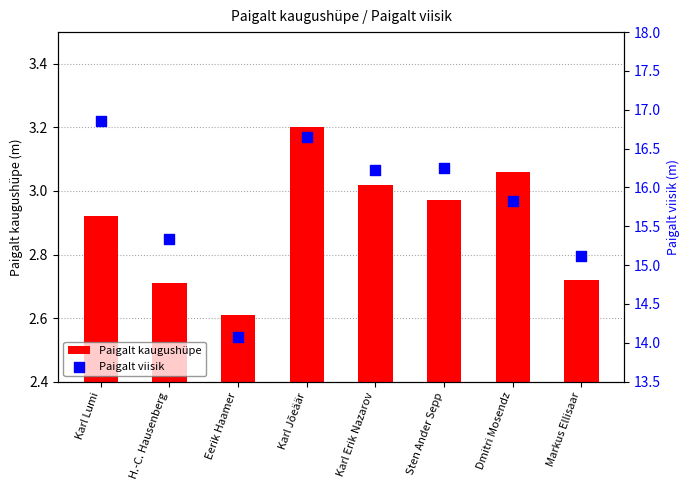

At which category is the sum across all series the highest?

Karl Jõeäär